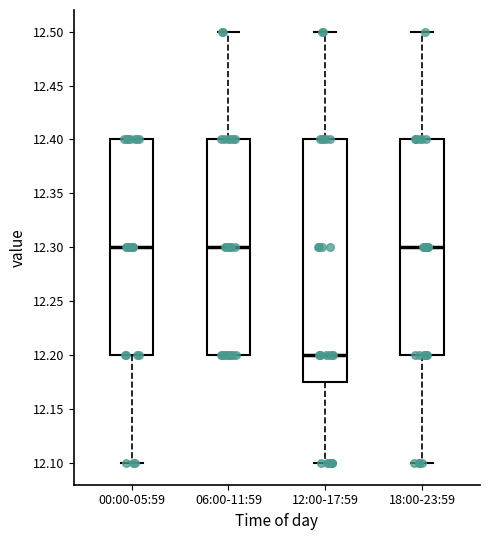

Reading left to right, transcribe this box plot: for each box, give where its median line is, the range the box spans, and where its two whiskers end, as read against the y-axis. The values are not printed on the chart, so give them approximately, as read against the axis.

00:00-05:59: median 12.300, box 12.200 to 12.400, whiskers 12.100 to 12.400
06:00-11:59: median 12.300, box 12.200 to 12.400, whiskers 12.200 to 12.500
12:00-17:59: median 12.200, box 12.175 to 12.400, whiskers 12.100 to 12.500
18:00-23:59: median 12.300, box 12.200 to 12.400, whiskers 12.100 to 12.500